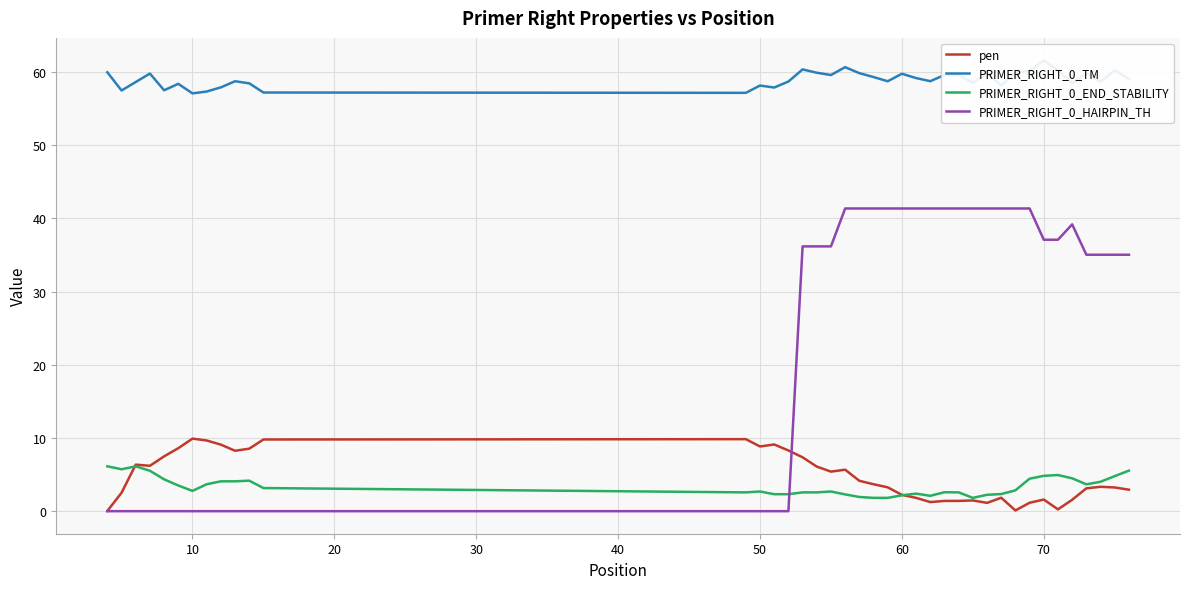

True or false: PRIMER_RIGHT_0_END_STABILITY and pen intersect in this chart.

True